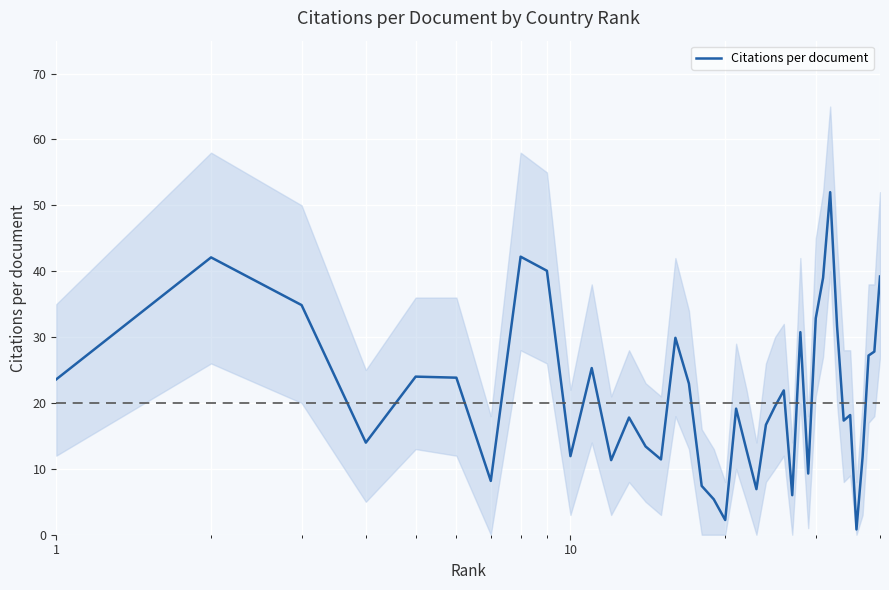

How many points are lower than both their immediate neighbors (excluding endpoints)?

11